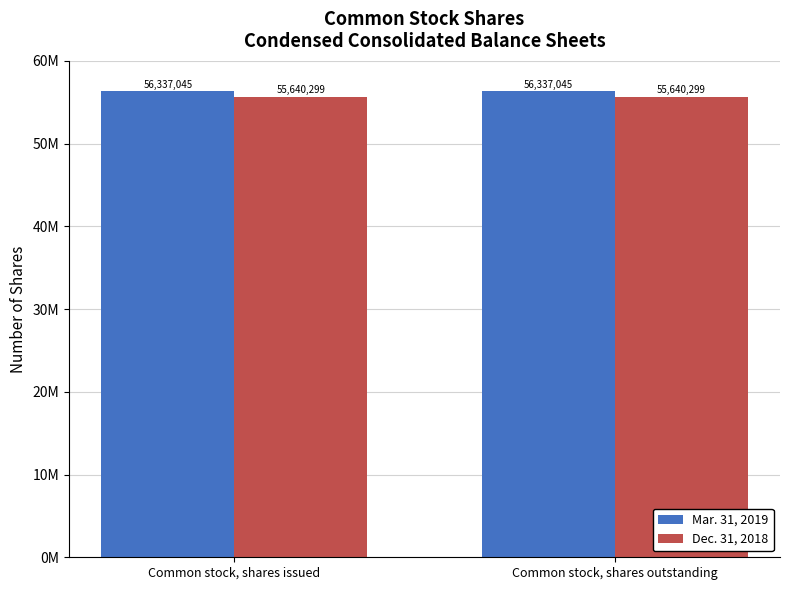

What are all the series names shown in the legend?

Mar. 31, 2019, Dec. 31, 2018